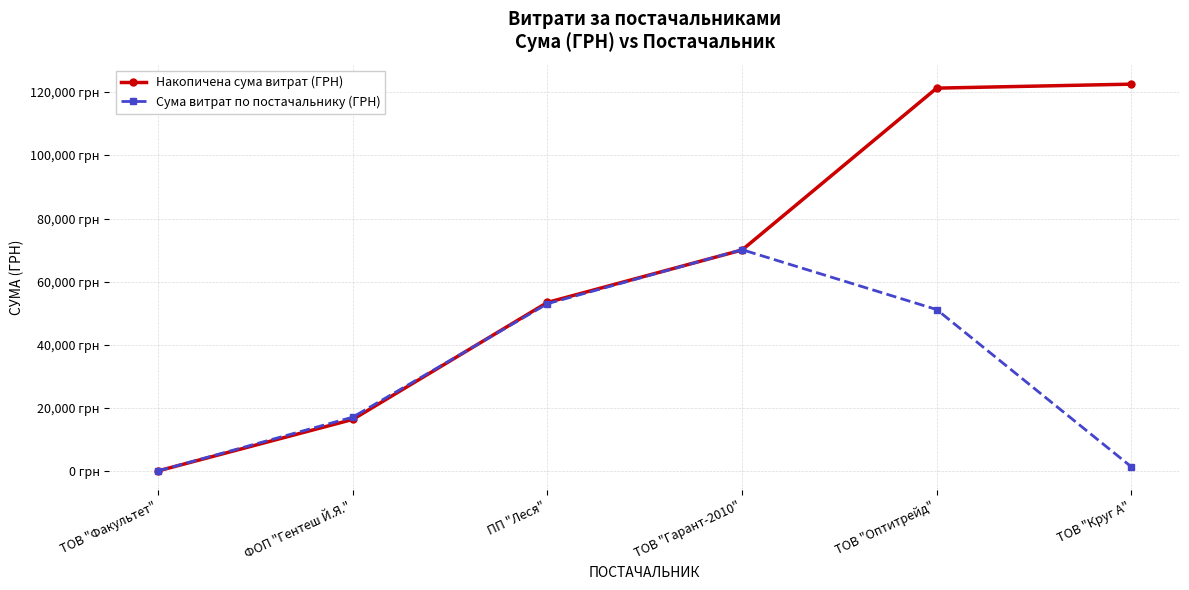

Is the value of Накопичена сума витрат (ГРН) at ТОВ "Гарант-2010" greater than the value of Сума витрат по постачальнику (ГРН) at ТОВ "Оптитрейд"?

Yes